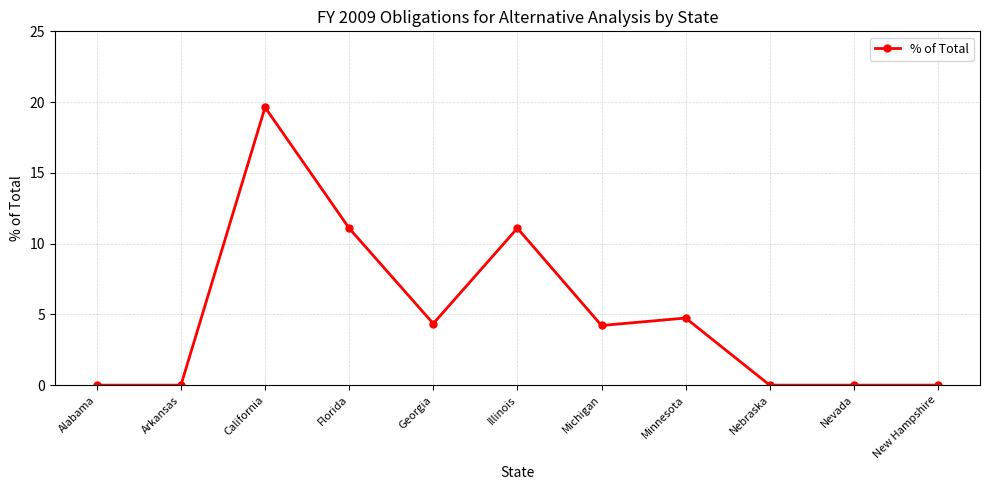

Reading right to left, what are all the values shown in this chart?

New Hampshire=0.0	Nevada=0.0	Nebraska=0.0	Minnesota=4.7	Michigan=4.2	Illinois=11.1	Georgia=4.3	Florida=11.1	California=19.6	Arkansas=0.0	Alabama=0.0